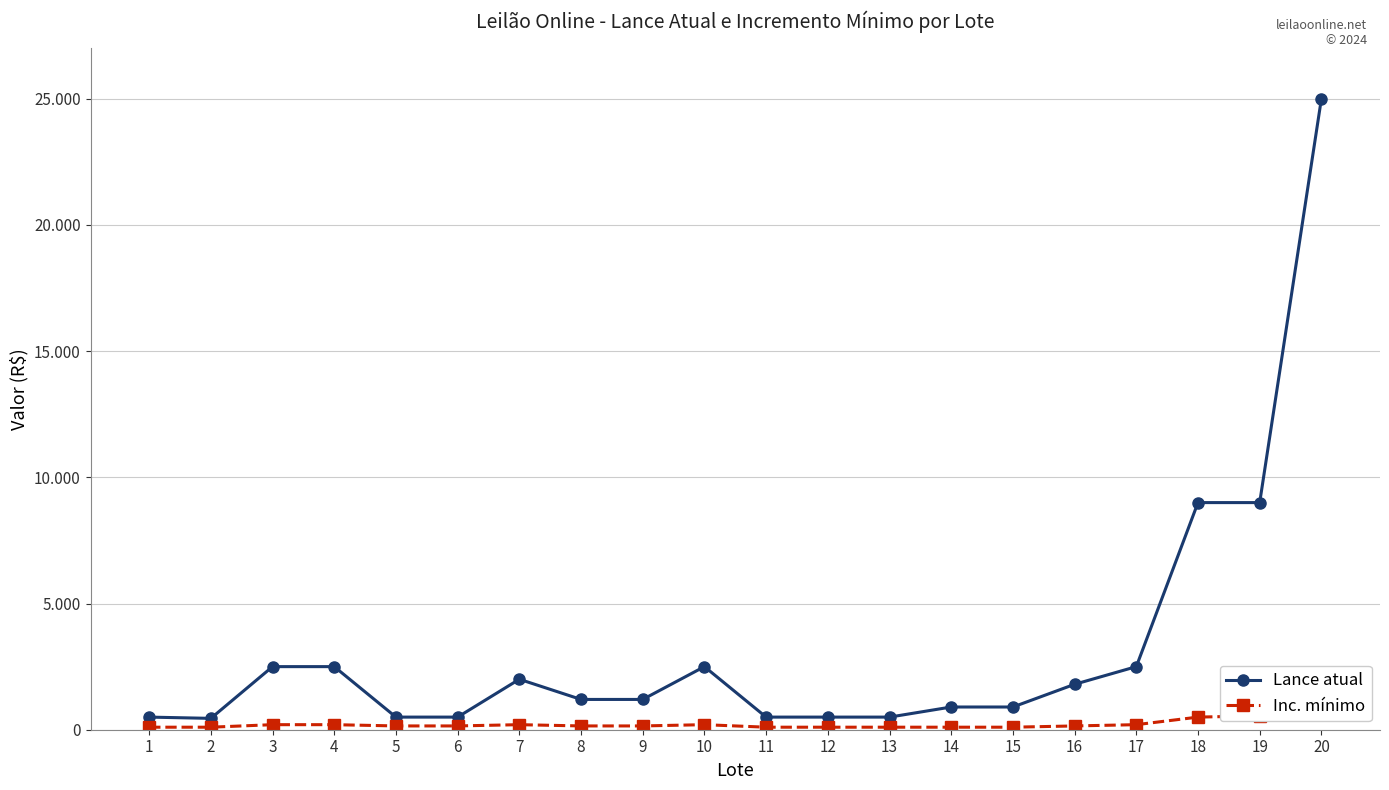

True or false: Lance atual and Inc. mínimo intersect in this chart.

False